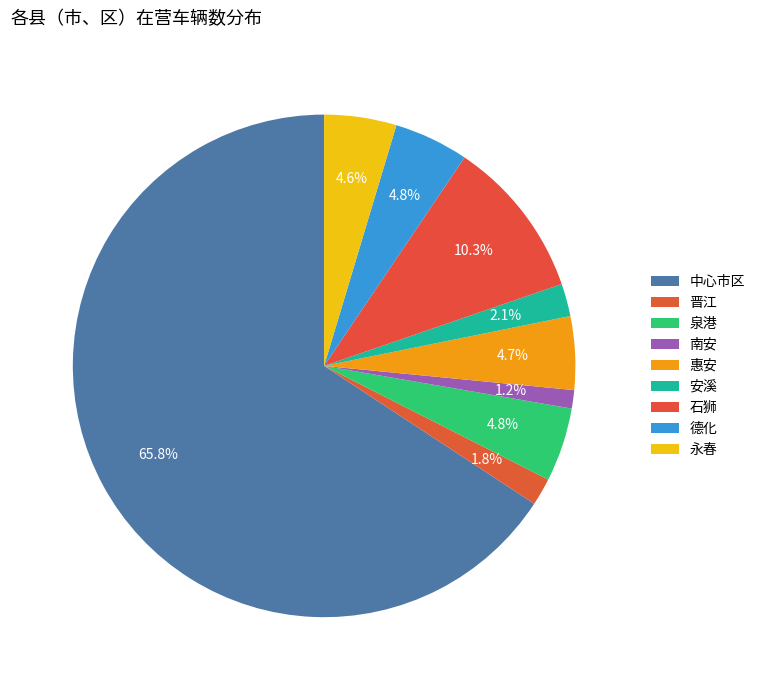

What percentage is the 安溪 slice, to the nearest percent?

2%